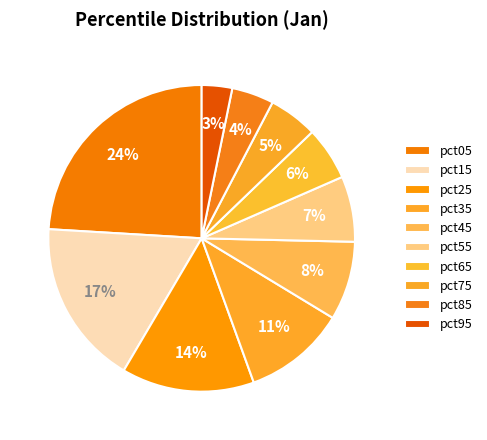

How much of the chart is everything except pct25?

86.0%